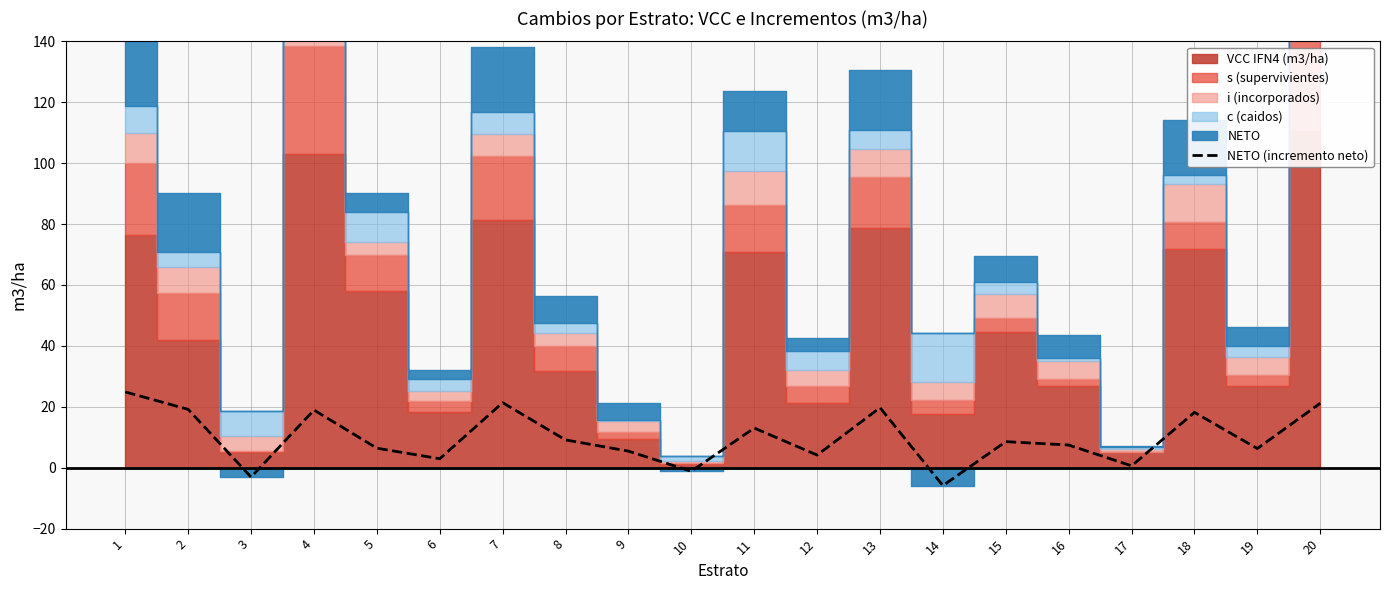

The NETO (incremento neto) series shows 13.0 at 16. True or false?

False